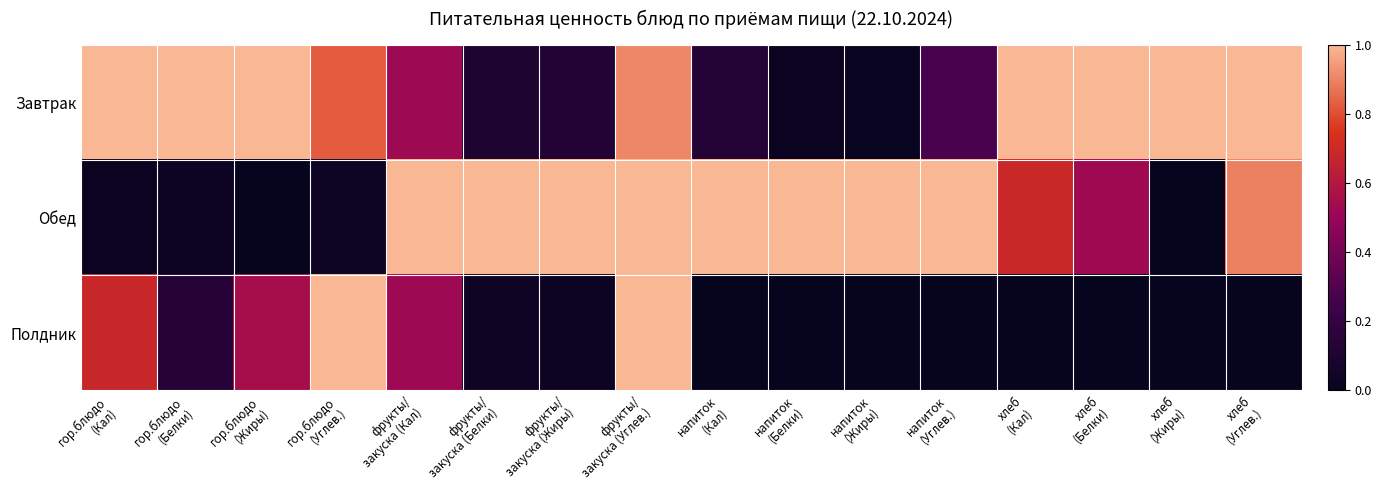

What is the total value across all series at гор.блюдо
(Жиры)?

1.6